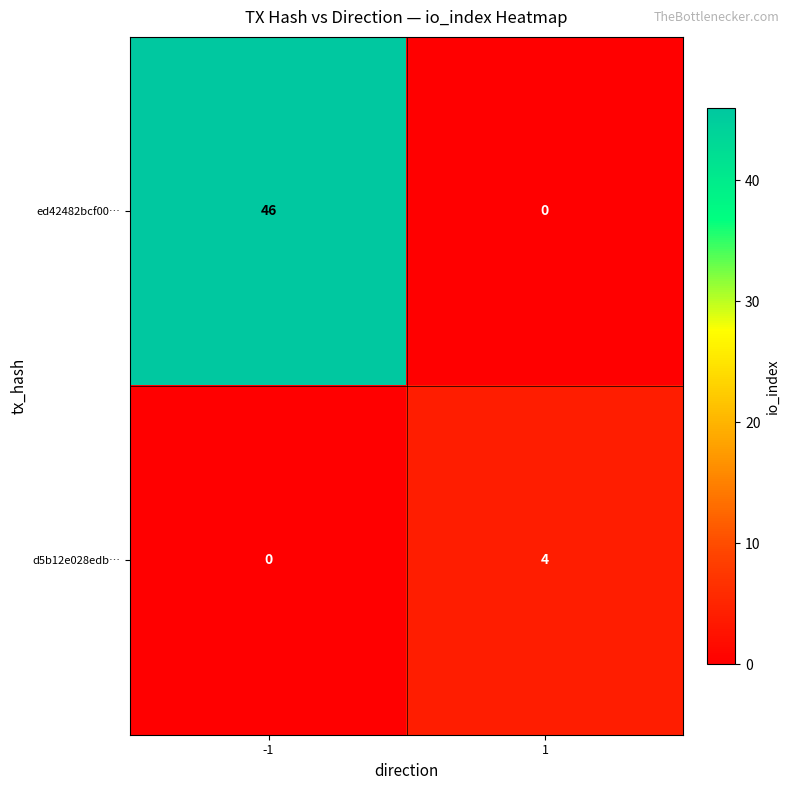

Which series has the widest spread of values?

ed42482bcf00…